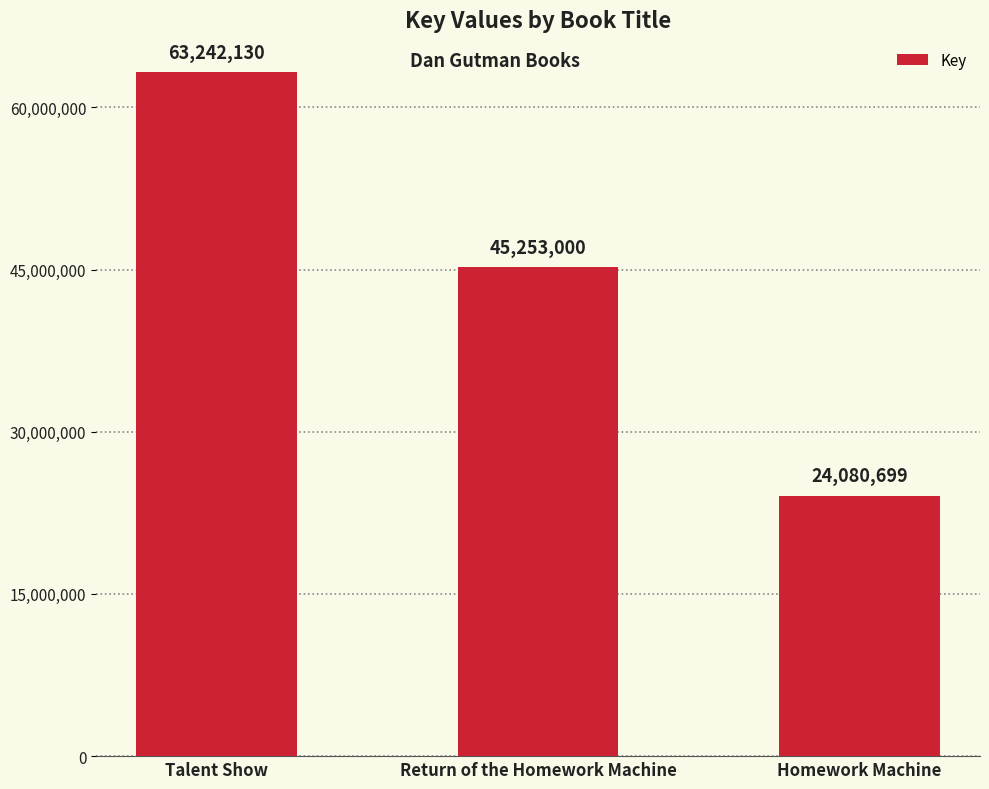

How many series are shown in this chart?

1